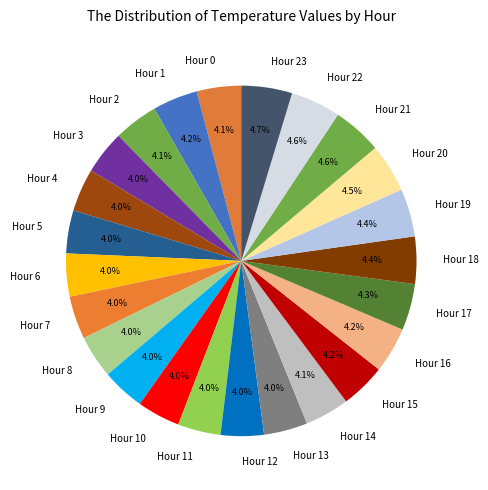

Does Hour 3 account for over 50% of the chart?

No